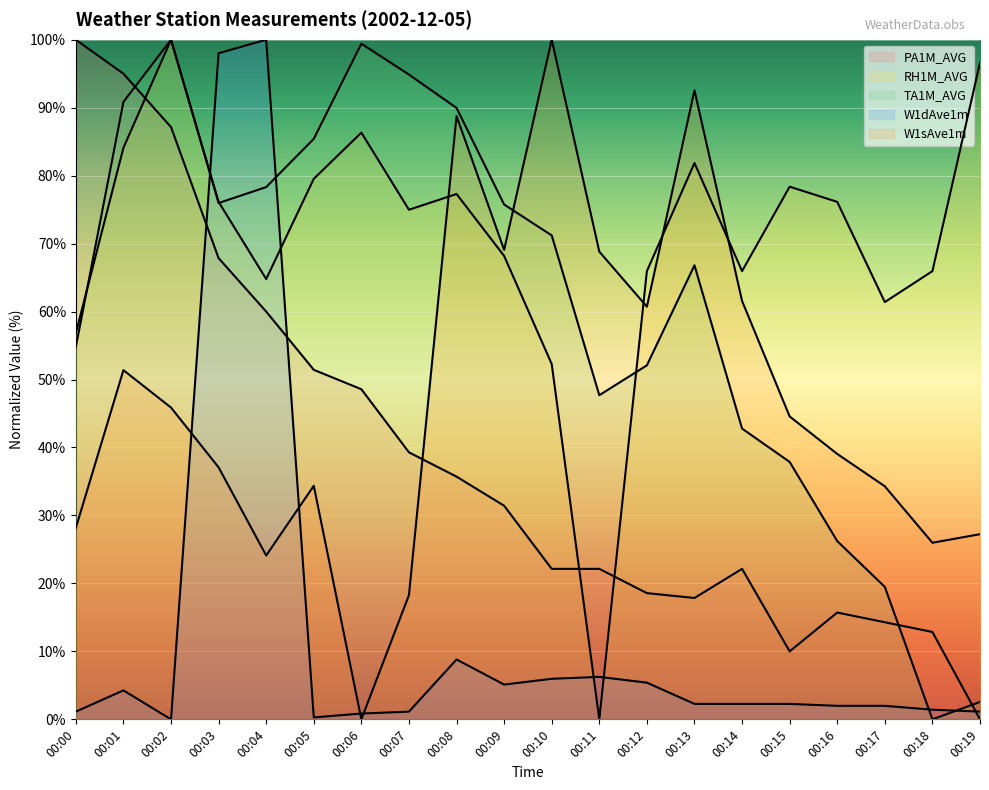

True or false: RH1M_AVG has a value of 121.7 at 00:13.

False